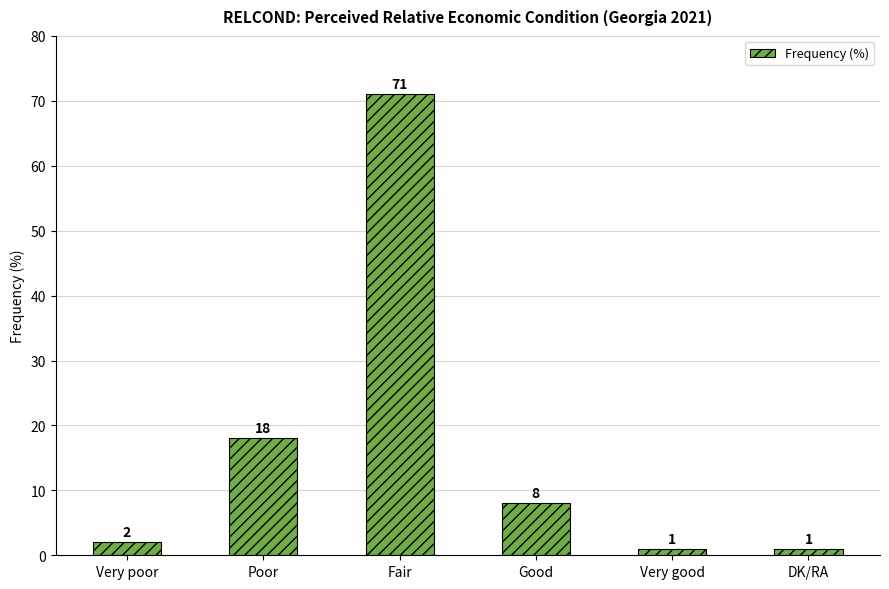

At which category does the chart reach its peak across all series?

Fair